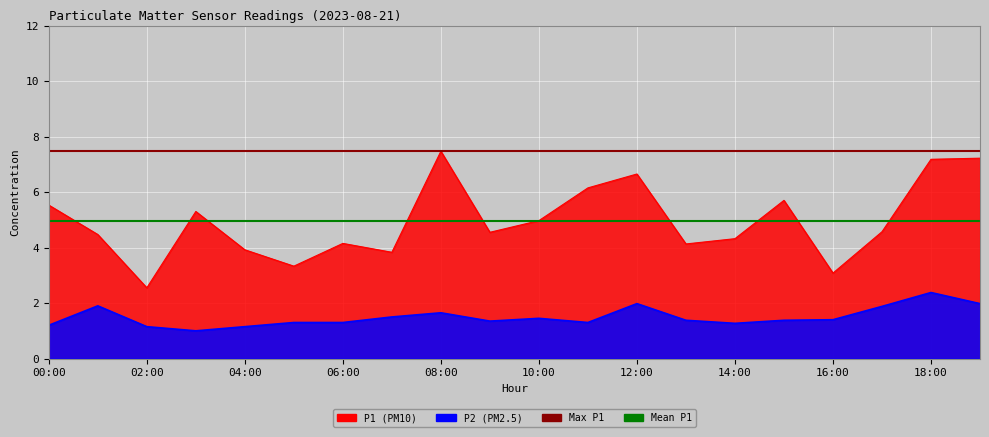

Which series has the largest total across all categories?

Max P1